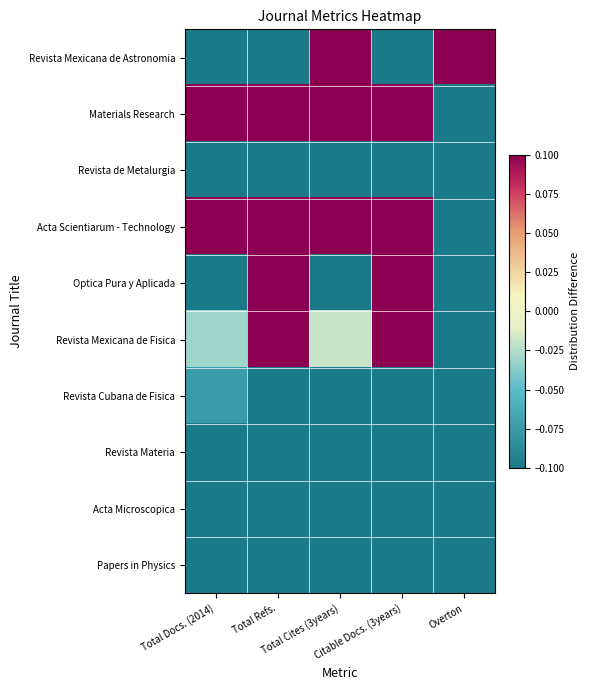

Count the number of categories in the chart.

5